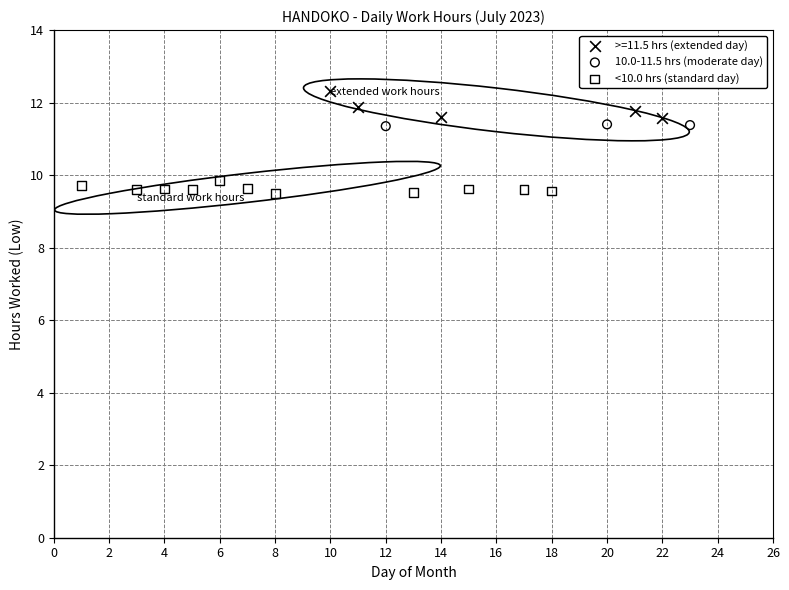

Which series reaches the minimum Y coordinate?

<10.0 hrs (standard day)